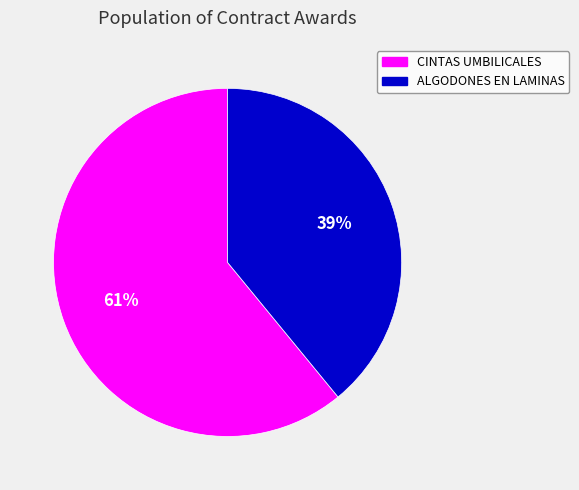

Does any single category account for the majority?

Yes